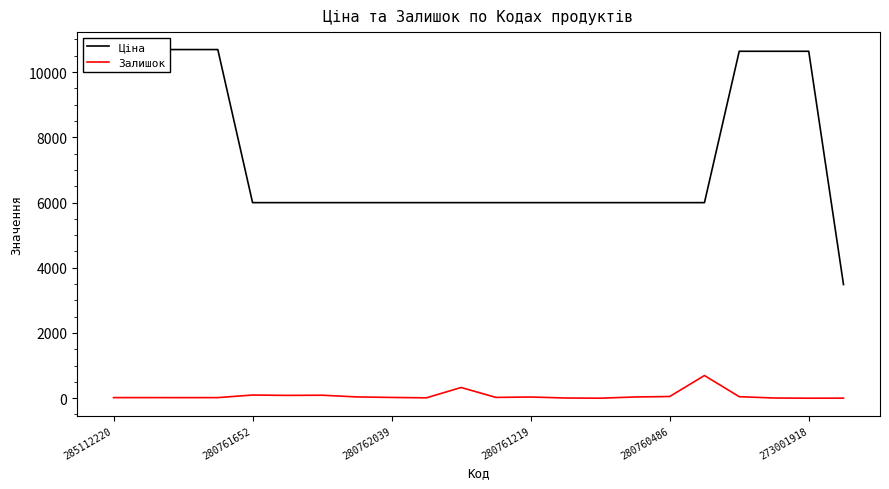

Which series has the largest range (max minus min)?

Ціна